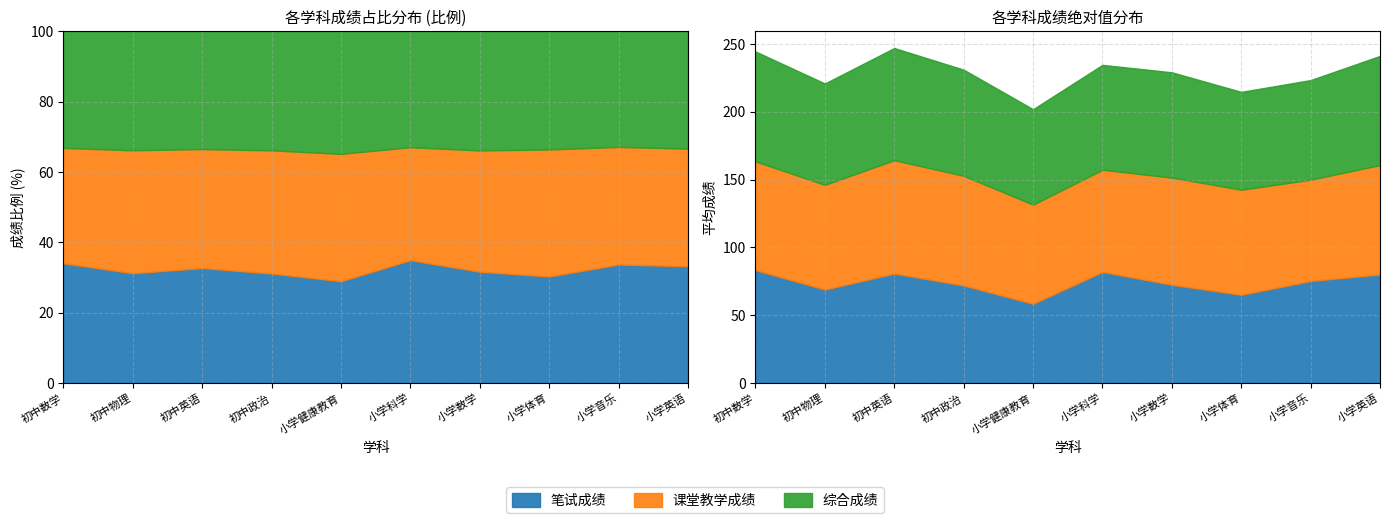

What is the total value across all series at 小学科学?

234.7